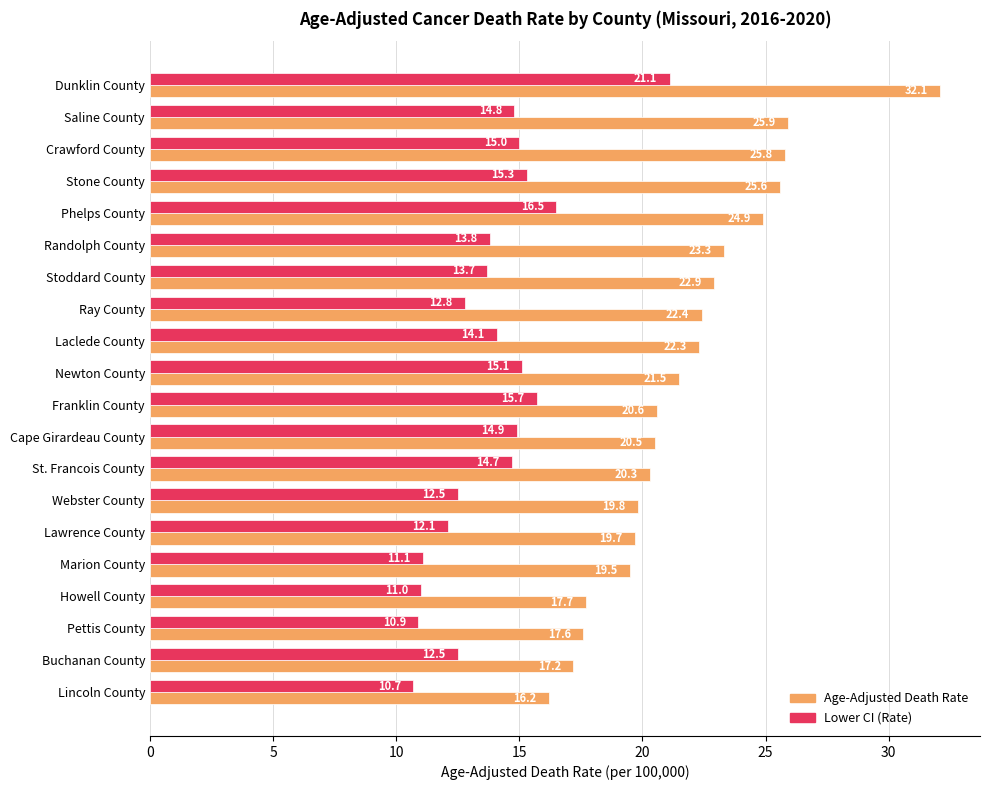

The value of Age-Adjusted Death Rate at Webster County is 19.8. True or false?

True